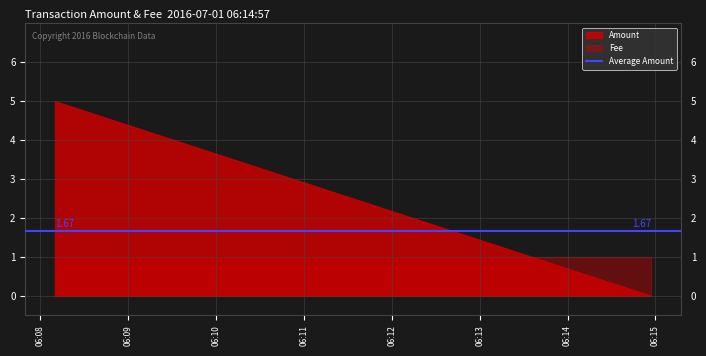

Is the value of Fee at 2016-07-01 06:14:57 greater than the value of Amount at 2016-07-01 06:14:57?

Yes